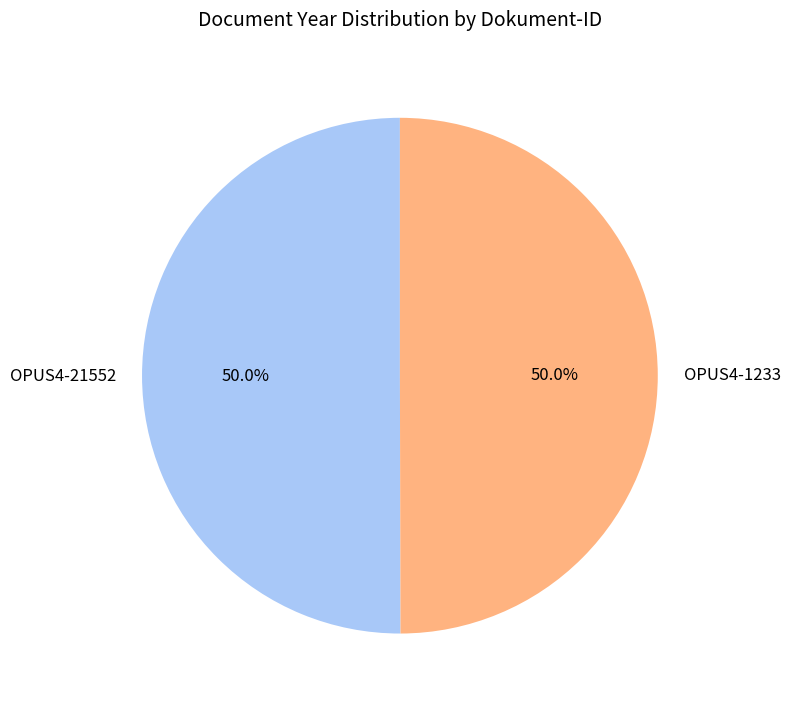

What percentage do OPUS4-1233 and OPUS4-21552 together represent?

100.0%